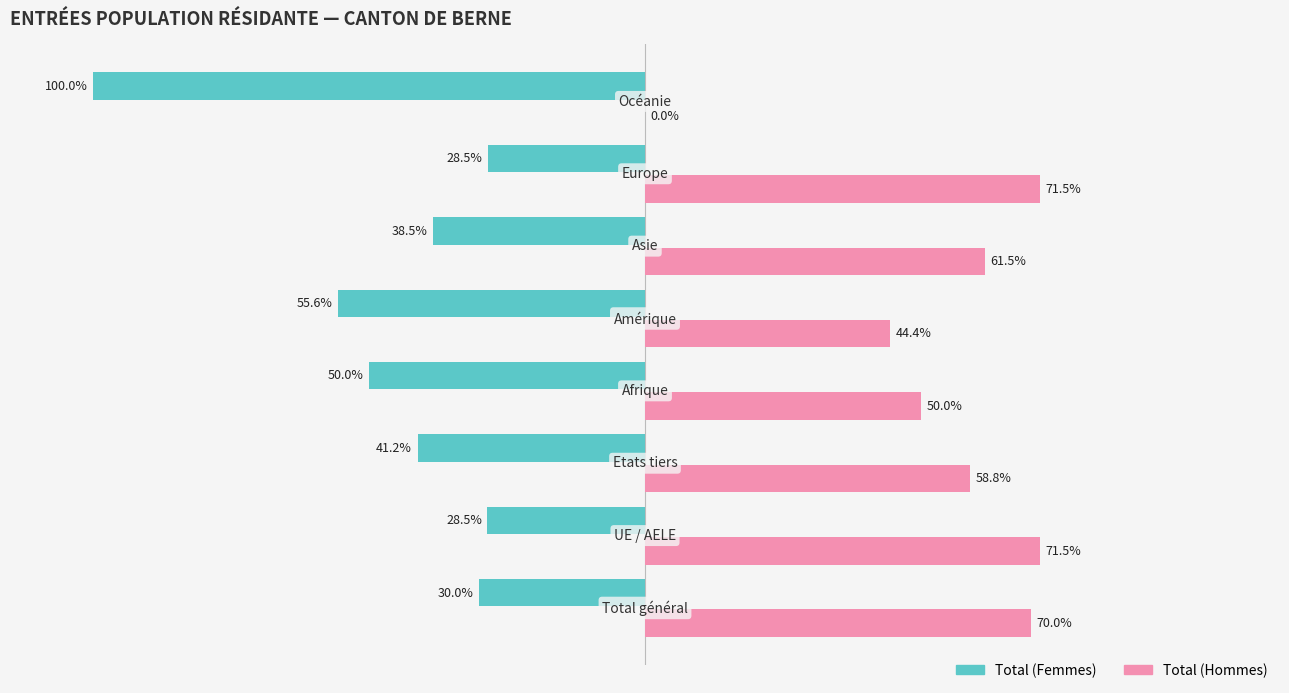

Which series has the largest total across all categories?

Total (Hommes)